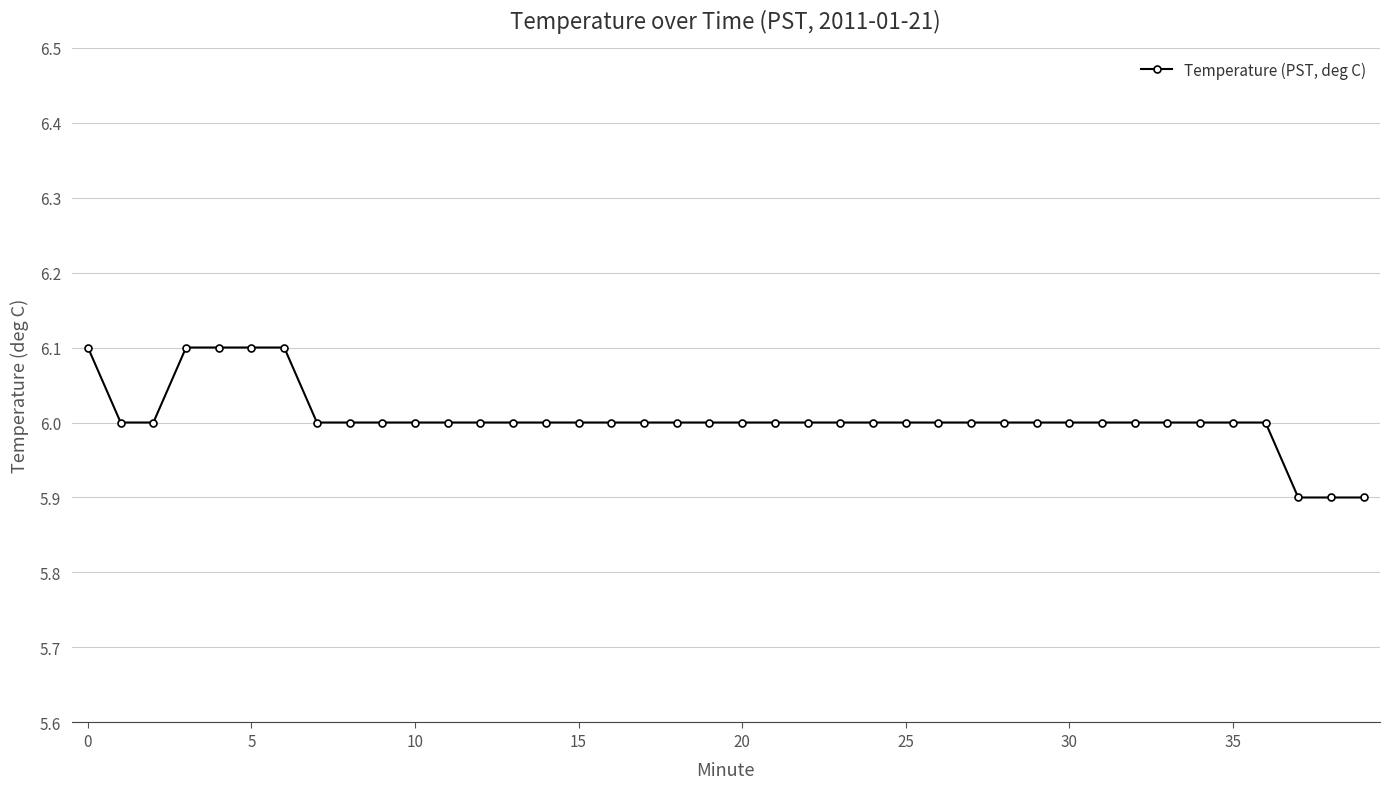

What is the maximum value shown in the chart?

6.1